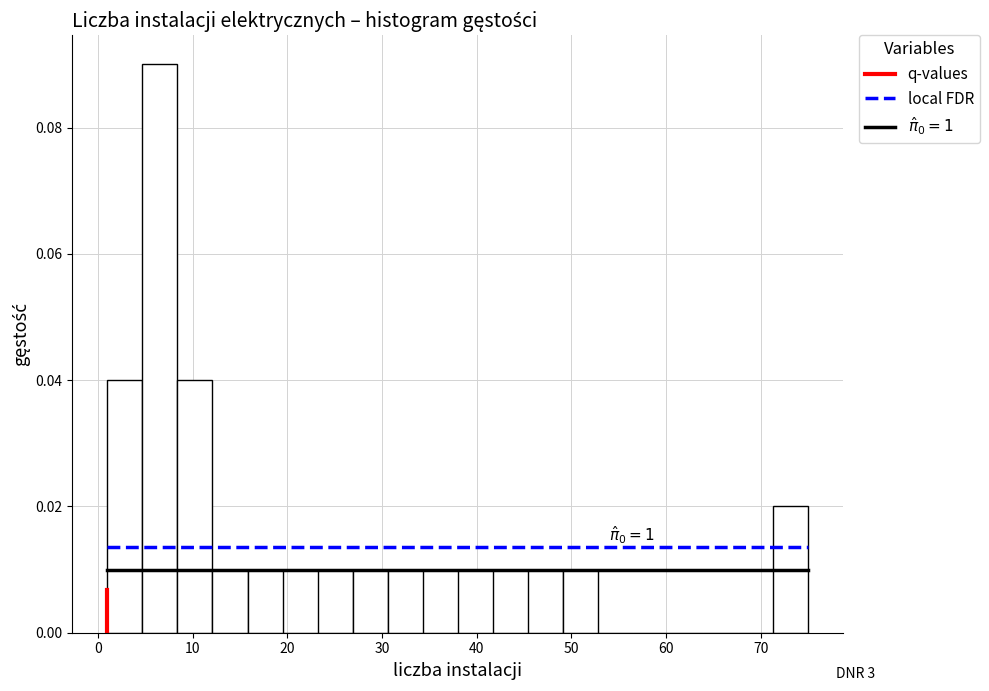

Around what value on the x-axis is the tallest bar? Give the approximate position of its centre, as read against the axis.

7